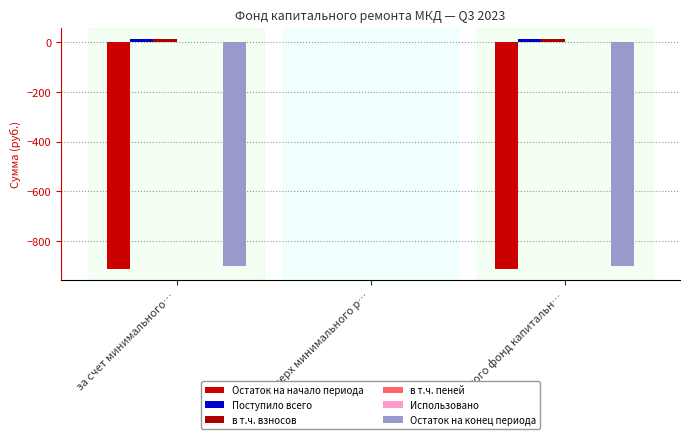

How many categories are shown in the chart?

3